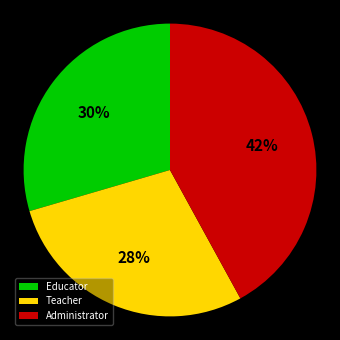

Is there any slice that represents more than half of the pie?

No